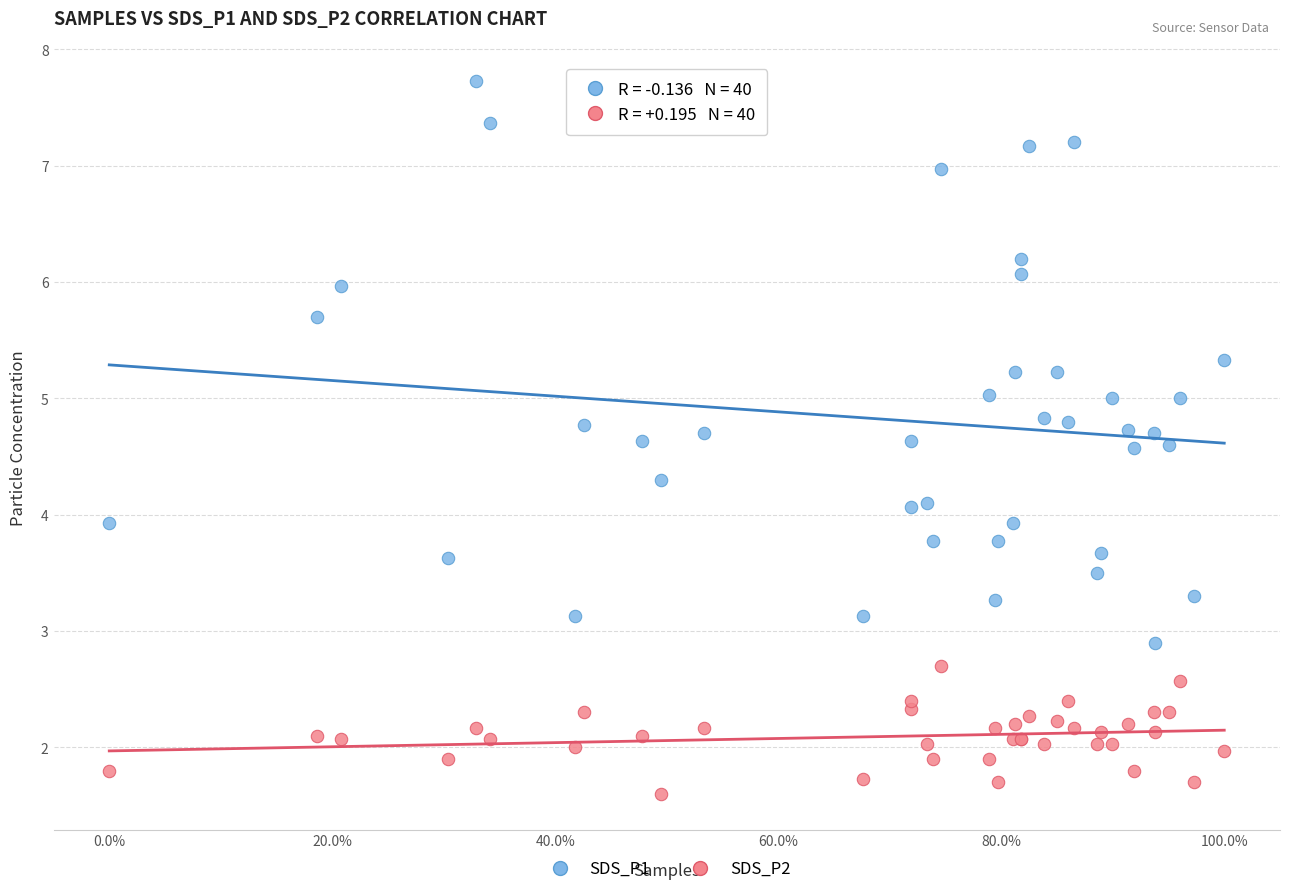

Which series reaches the minimum Y coordinate?

SDS_P2